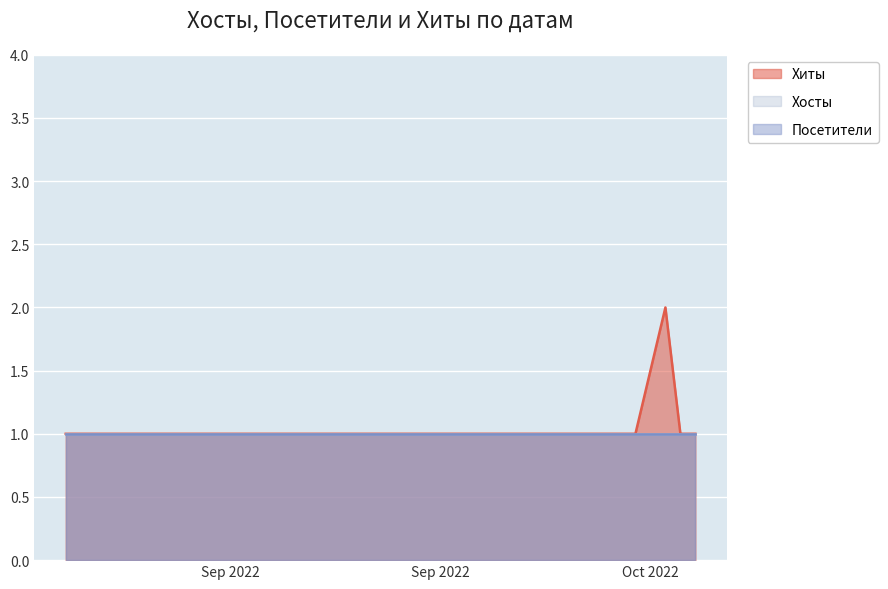

Between 2022-09-10 and 2022-09-07, which series saw the biggest shift?

Хиты